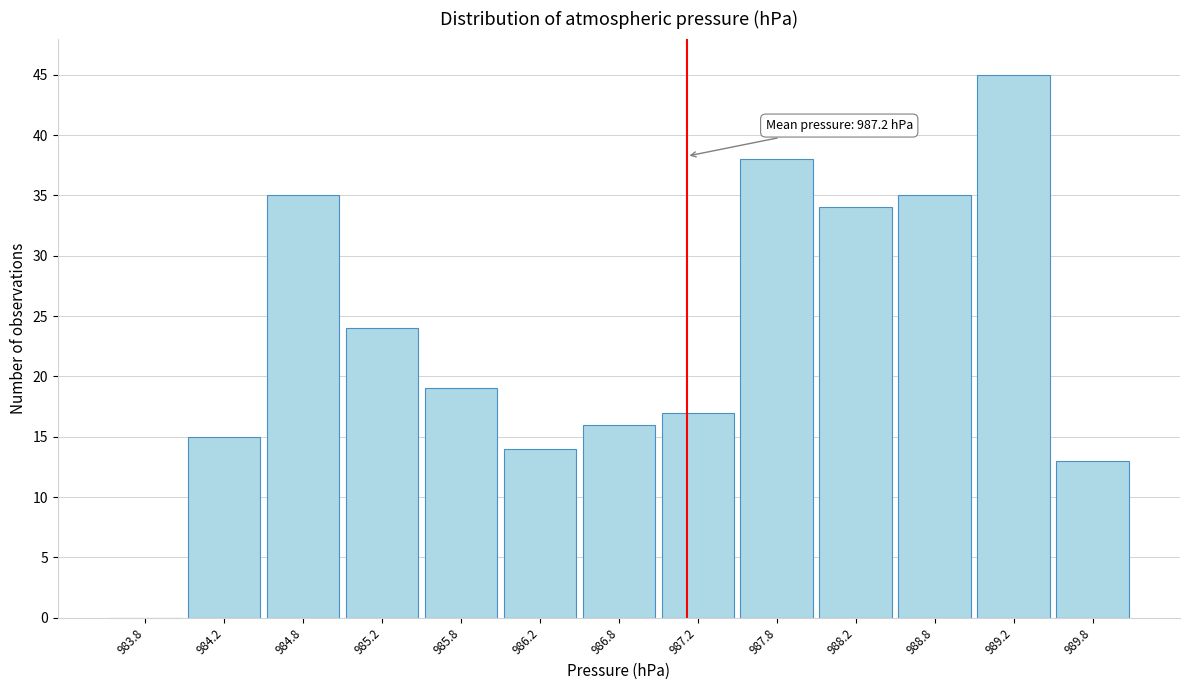

Over which range of the x-axis is the bar tallest?

989.0 to 989.5